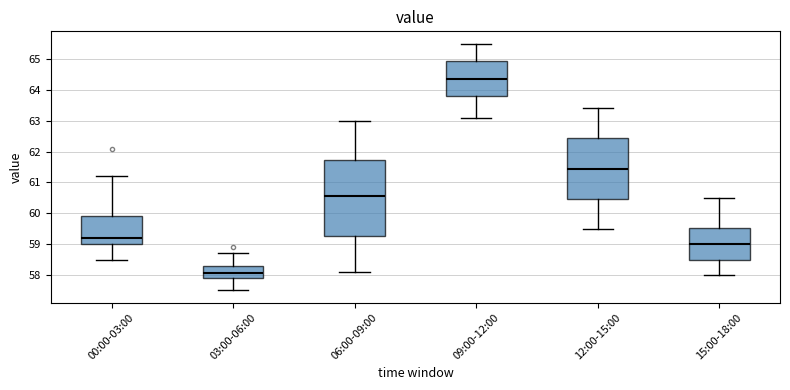

Which box is the tallest, from its lower edge to its upper edge?

06:00-09:00